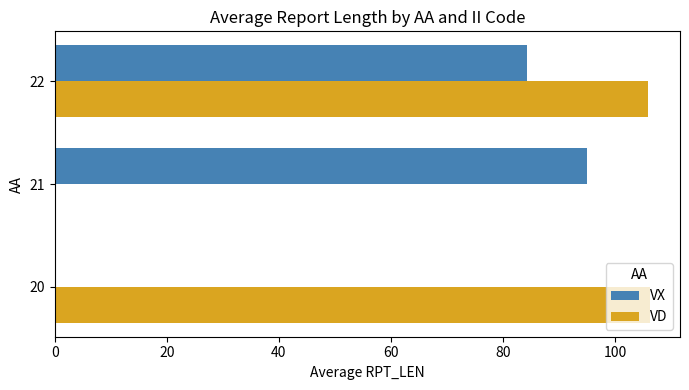

Which series has the largest range (max minus min)?

VD